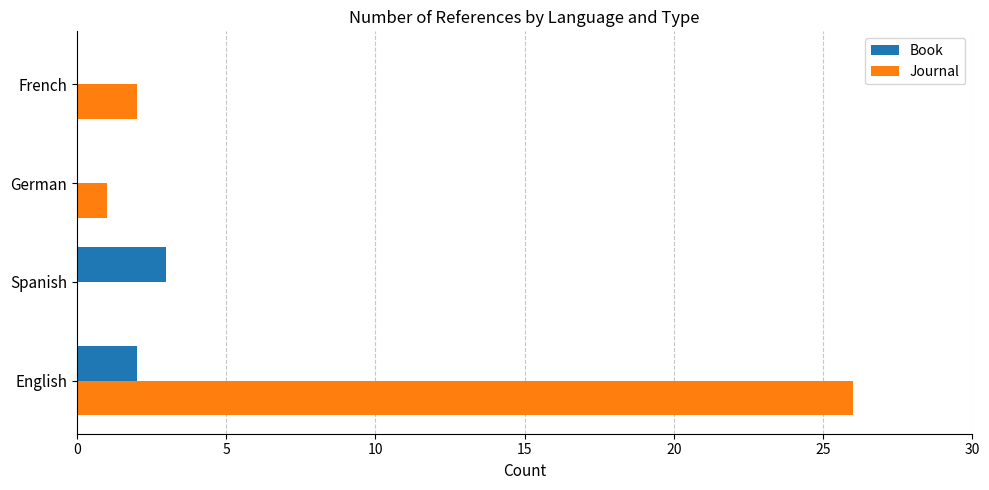

Between English and French, which series saw the biggest shift?

Journal